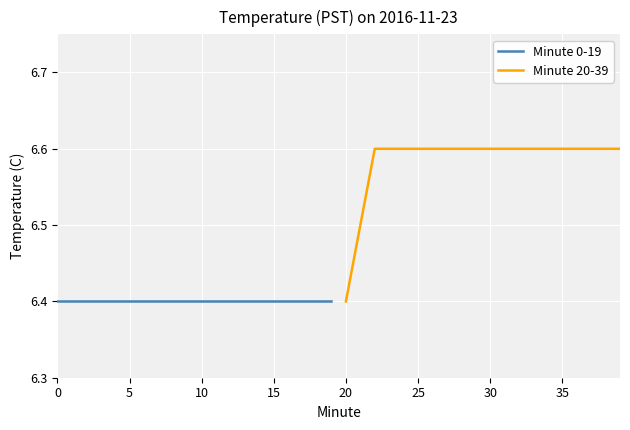

Count the number of categories in the chart.

20